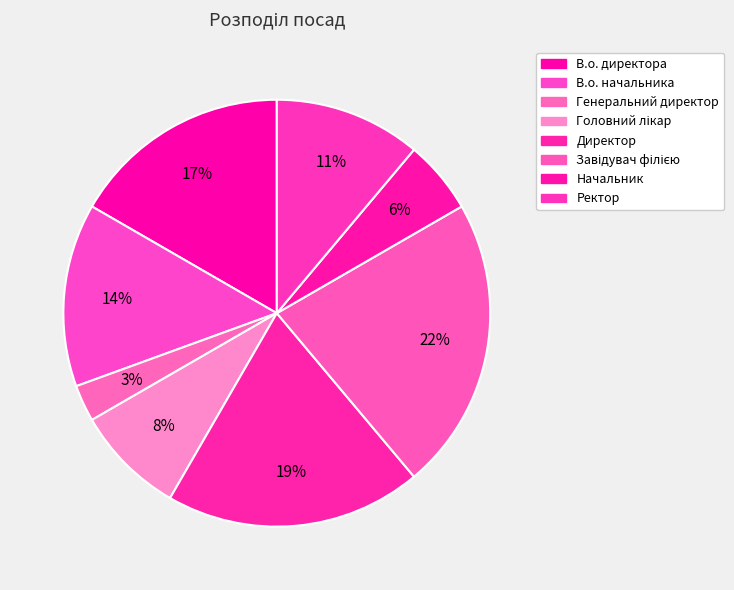

Which slice is the largest?

Завідувач філією